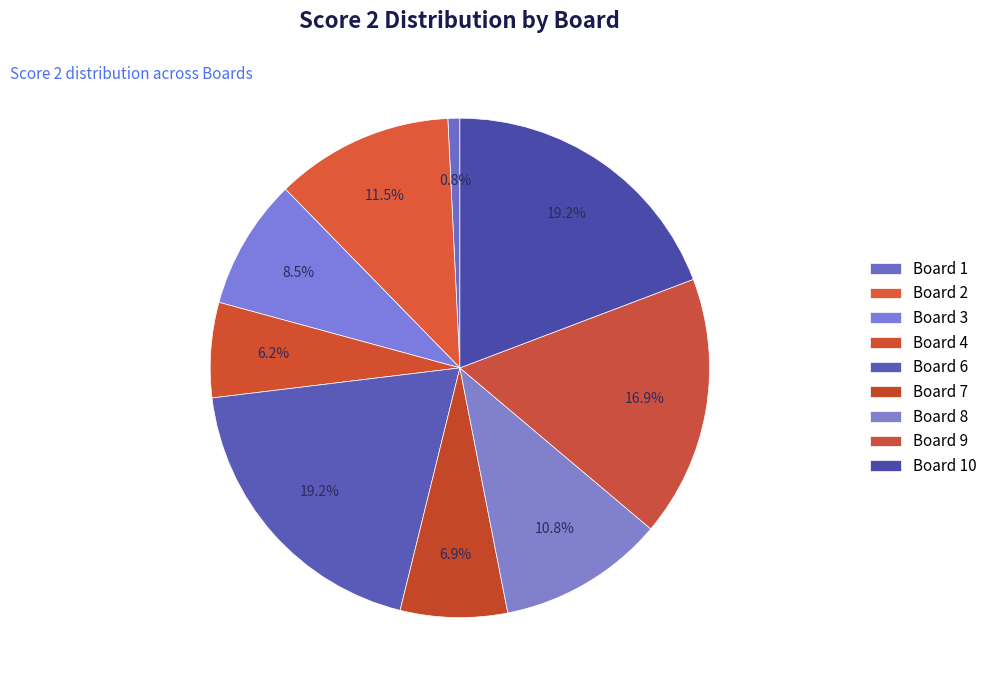

How many slices are in this pie chart?

9